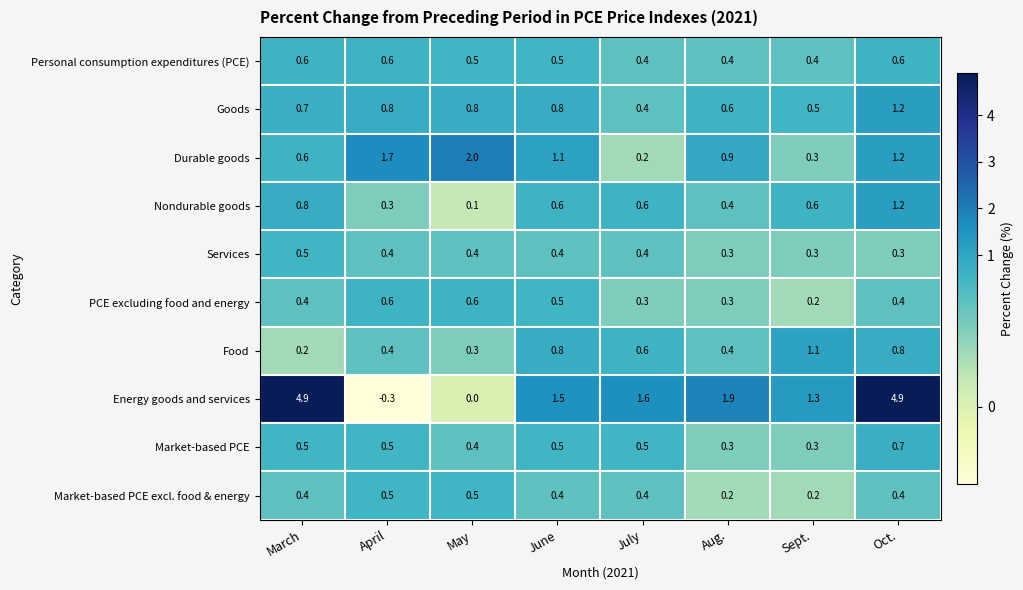

The value of Food at July is 0.6. True or false?

True